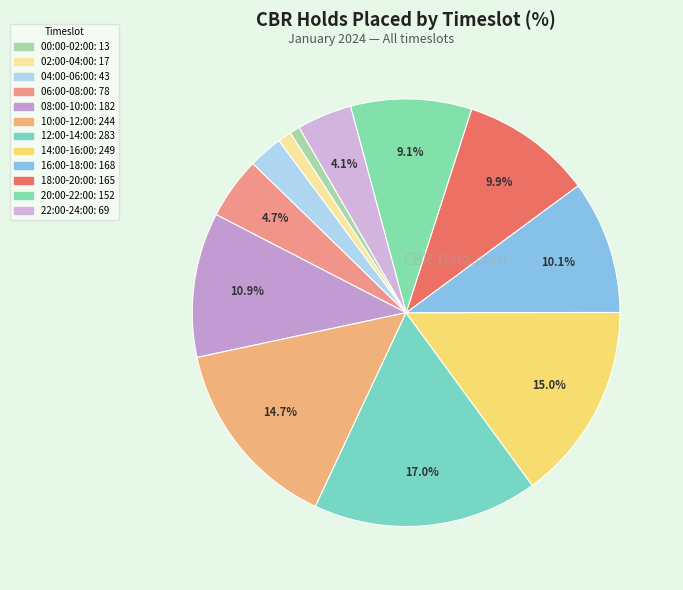

How many segments does this pie chart have?

12